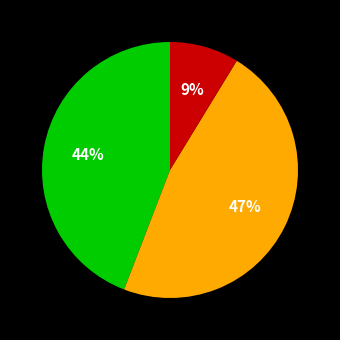

Does any single category account for the majority?

No